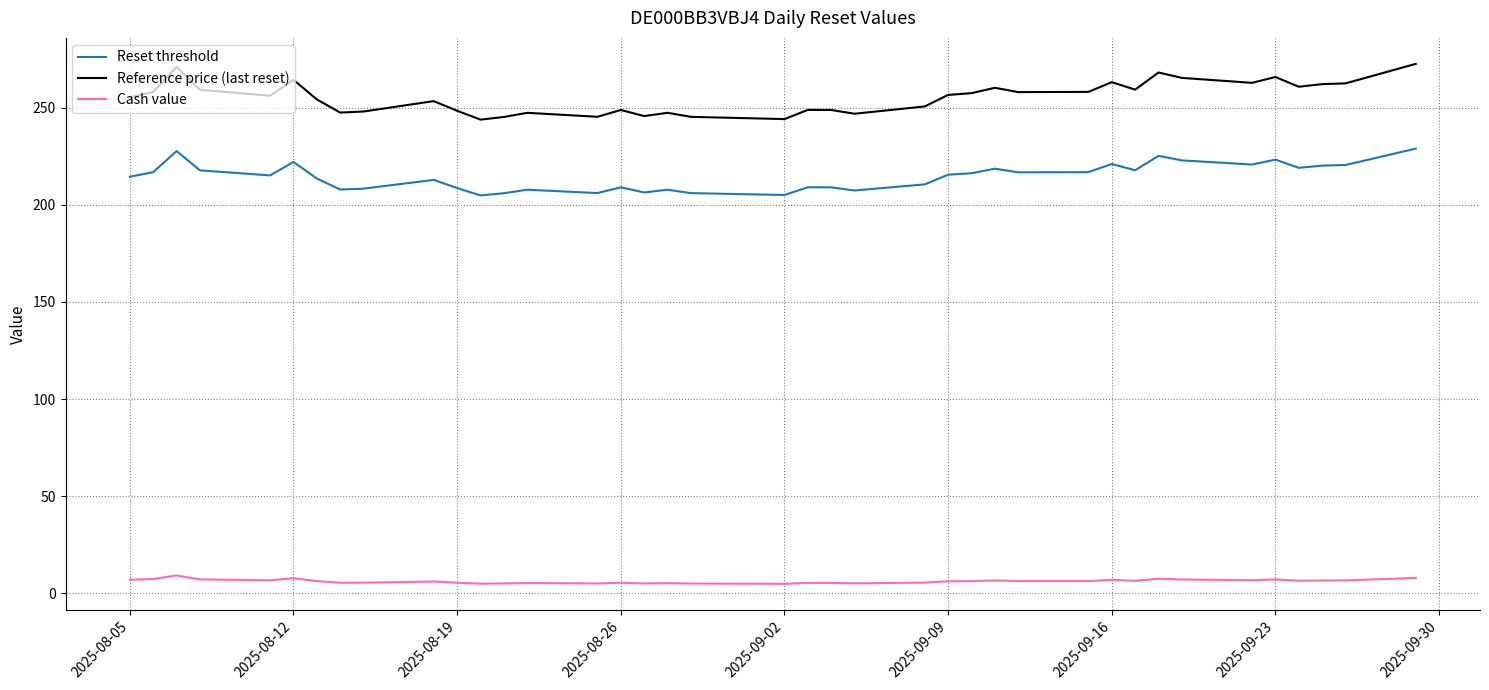

List the series in order of their peak value, highest first.

Reference price (last reset), Reset threshold, Cash value